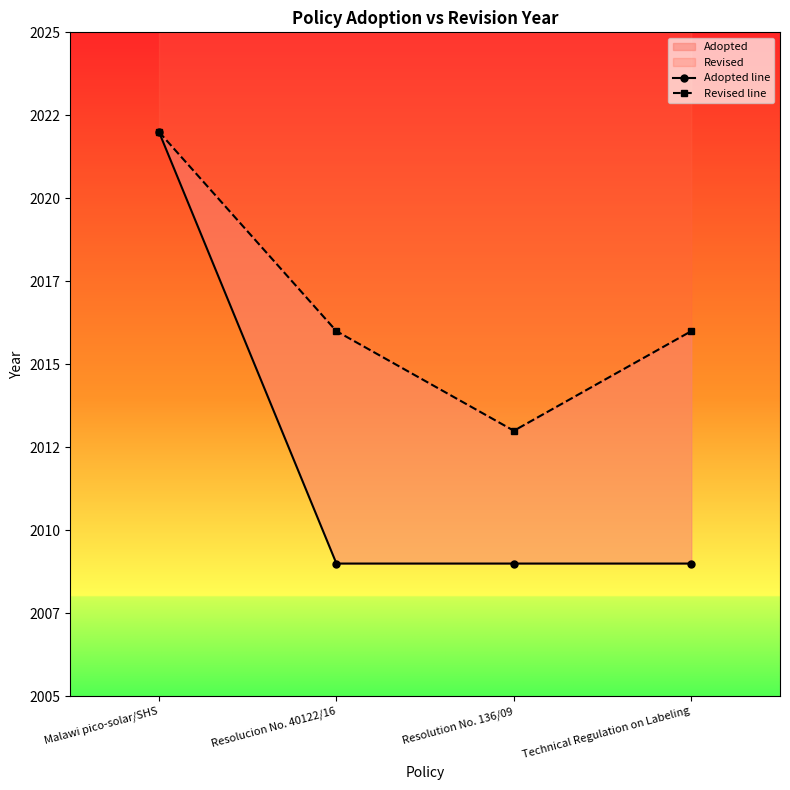

How many lines are shown in the chart?

2